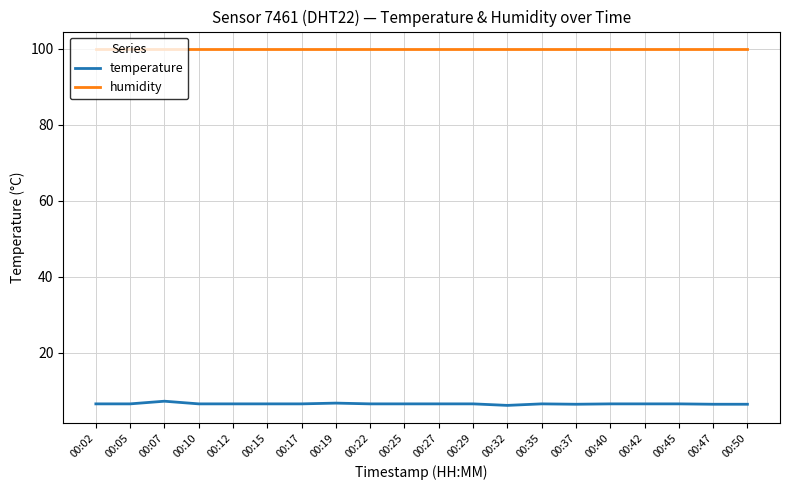

What is the greatest value displayed?

99.9